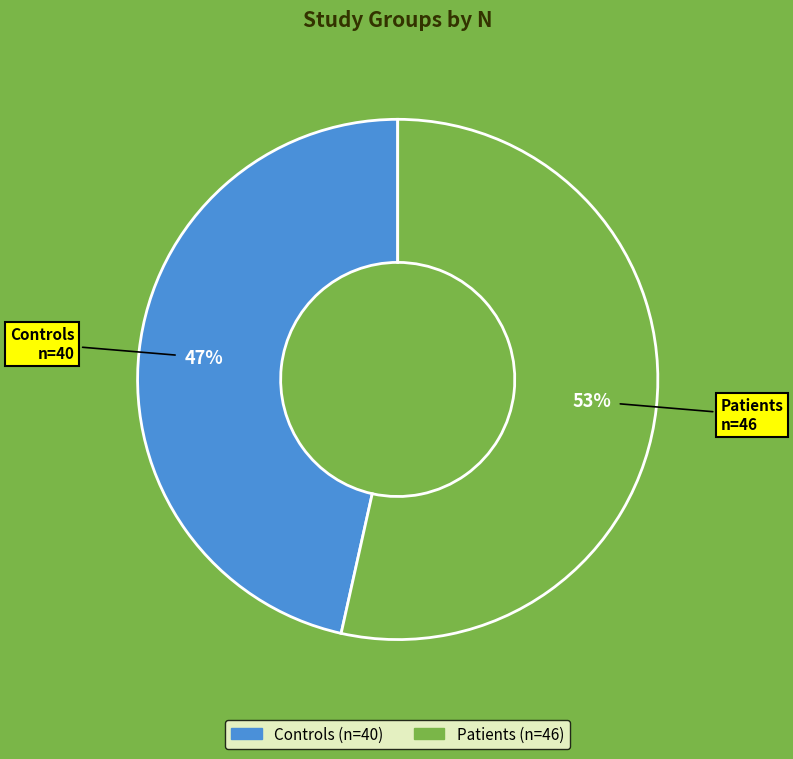

Is Patients the majority of the pie?

Yes